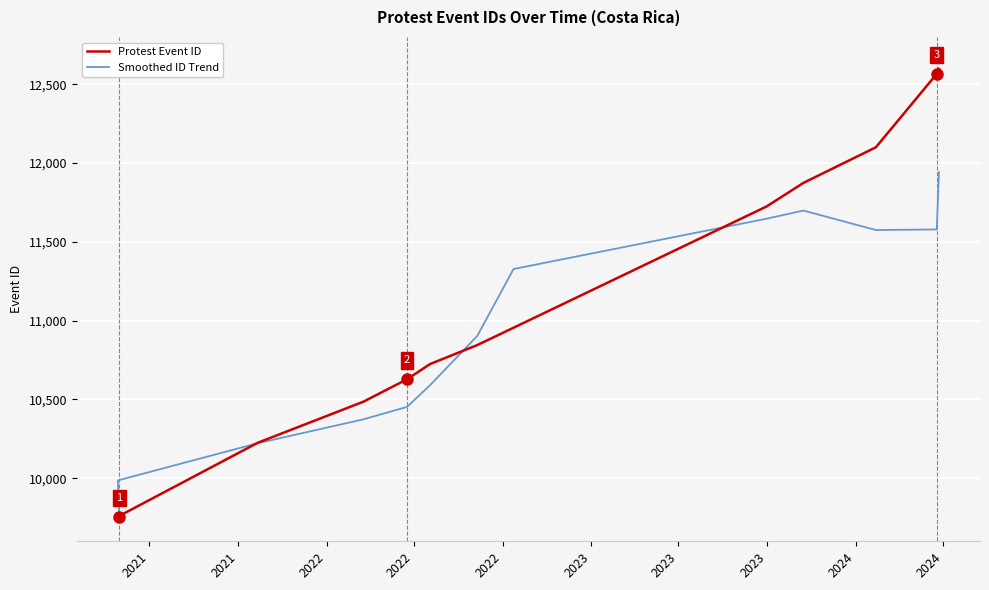

How many categories are shown in the chart?

13